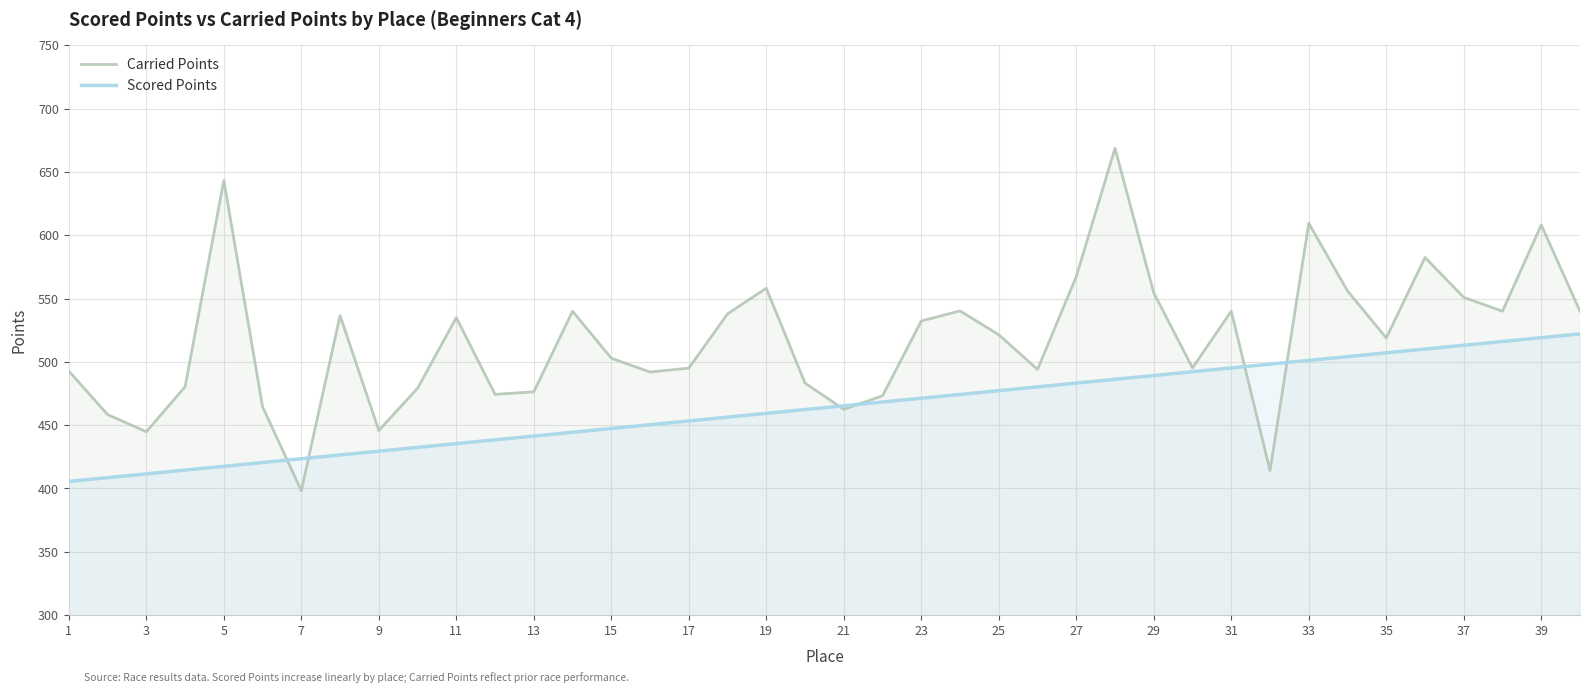

What is the greatest value displayed?

668.7